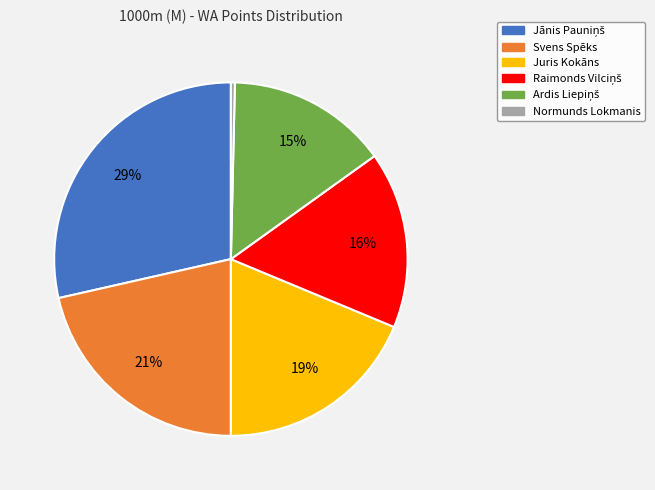

Is it true that Normunds Lokmanis is 0% of the pie?

True